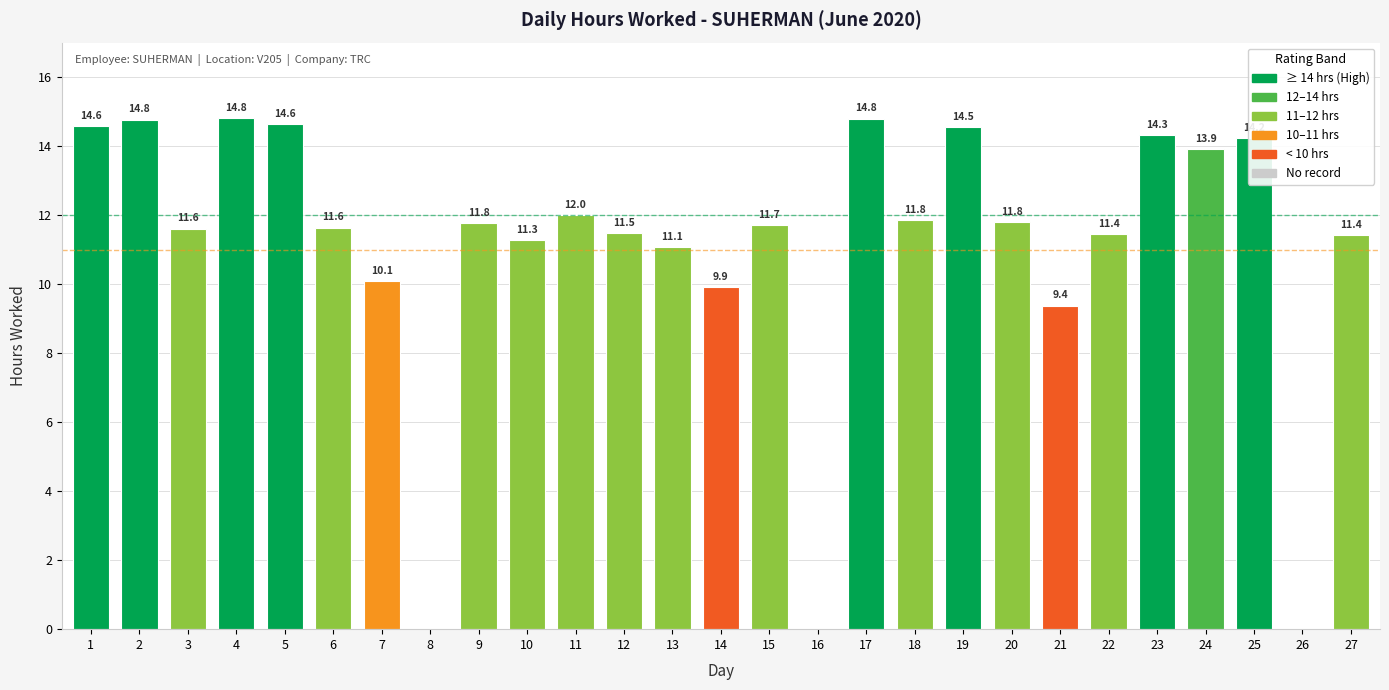

What is the maximum value shown in the chart?

14.8